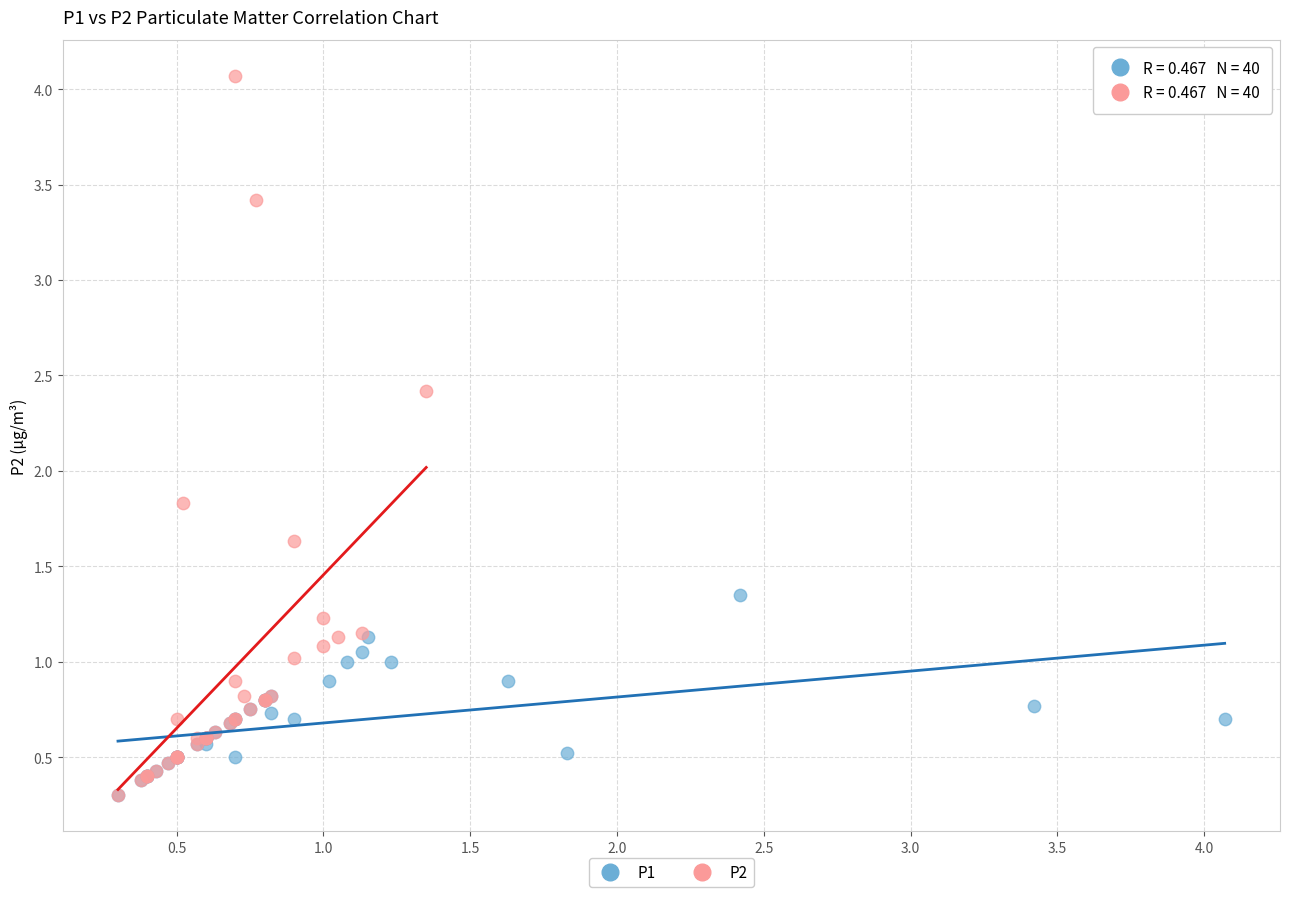

What are all the series names shown in the legend?

P1, P2